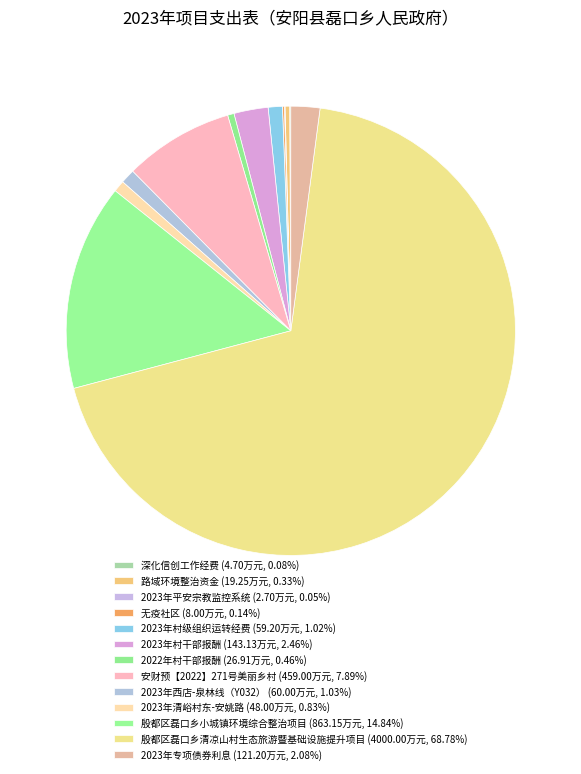

What percentage do 殷都区磊口乡小城镇环境综合整治项目 and 2023年村级组织运转经费 together represent?

15.9%